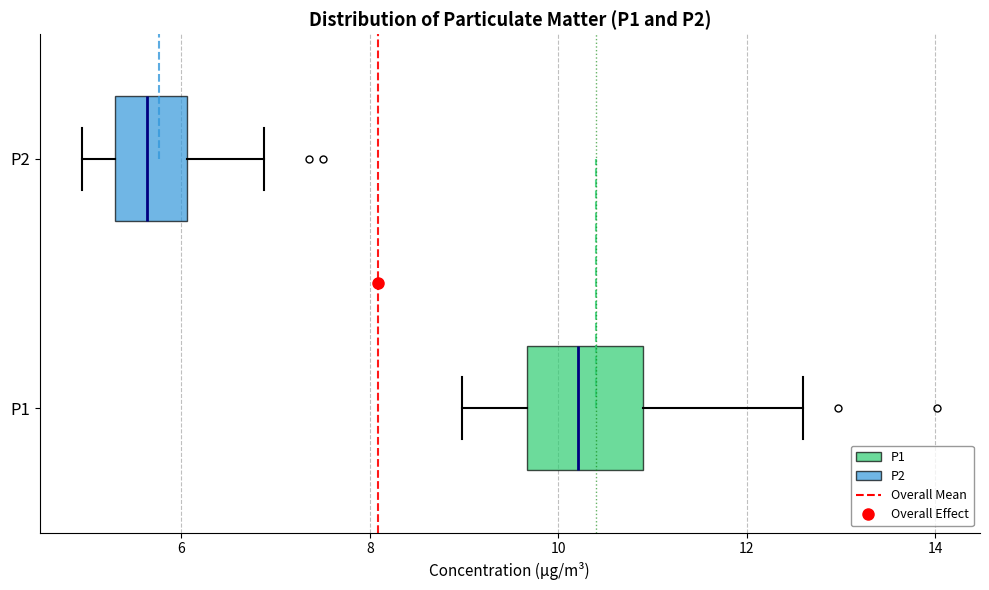

Reading bottom to top, read every box against the x-axis: the position of its median line, the range the box covers, and the ends of its whiskers. The values are not printed on the chart, so give them approximately, as read against the axis.

P1: median 10.2, box 9.6 to 11.0, whiskers 9.0 to 12.6
P2: median 5.6, box 5.4 to 6.0, whiskers 5.0 to 6.8